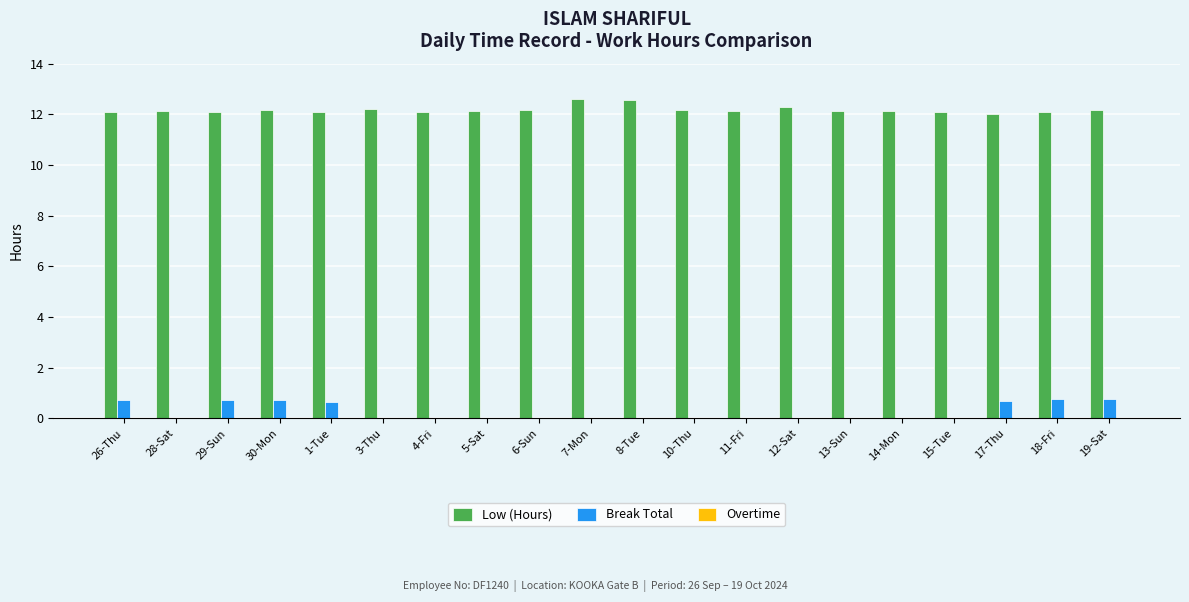

Which series has the largest total across all categories?

Low (Hours)